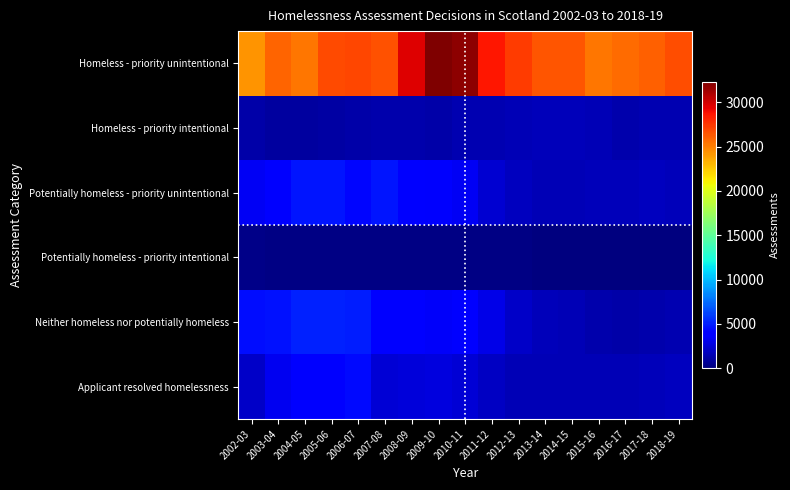

Between 2004-05 and 2010-11, which is larger?

2010-11